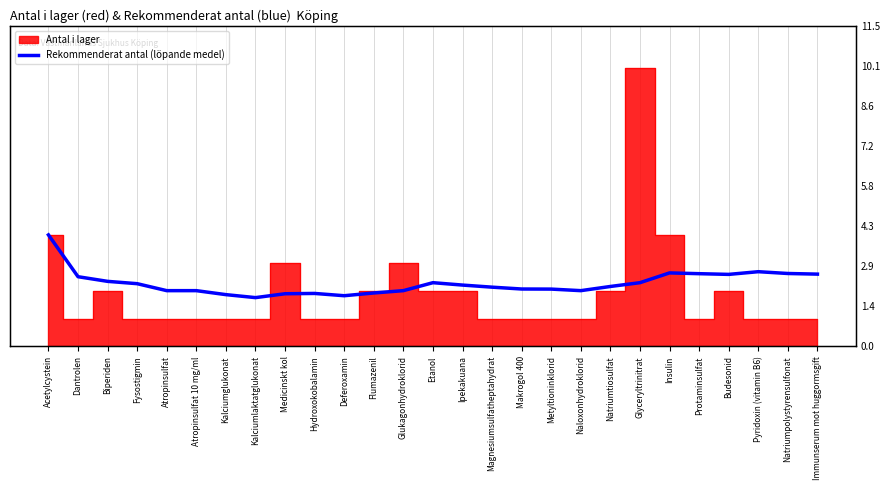

Approximately how many times larger is the value at Magnesiumsulfatheptahydrat compared to Kalciumglukonat?

1.1